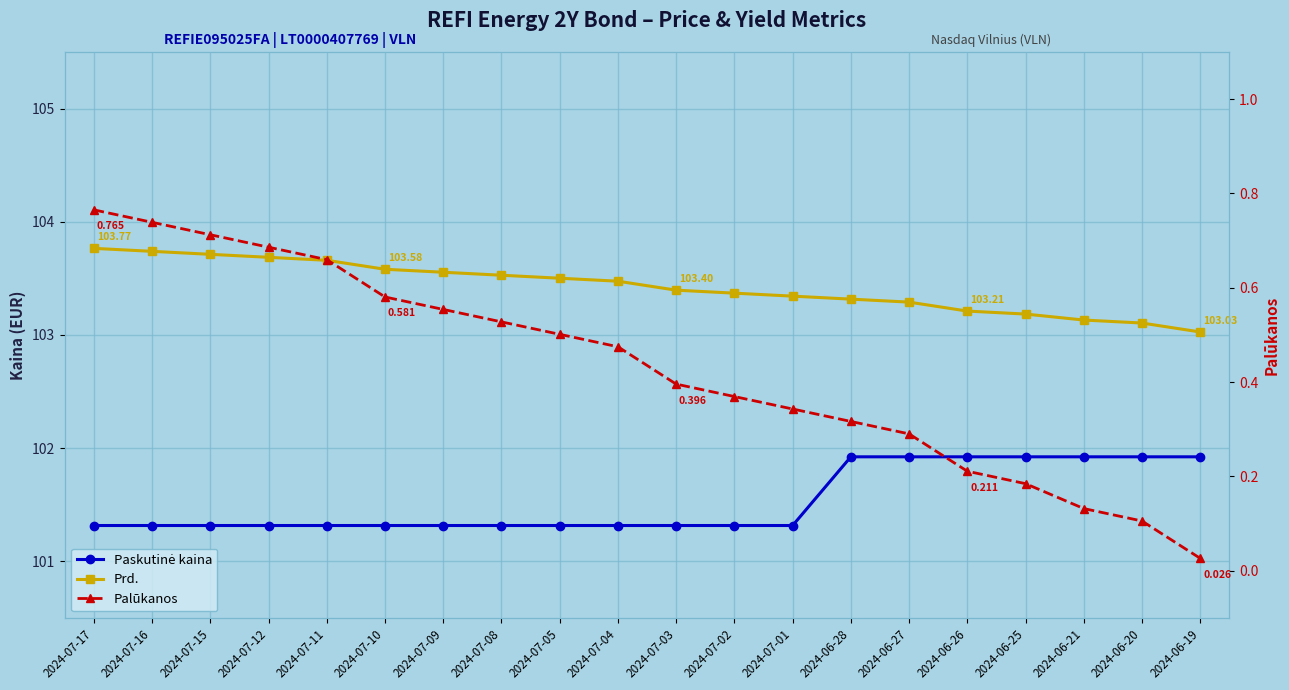

At which label is Prd. closest to 103?

2024-06-19